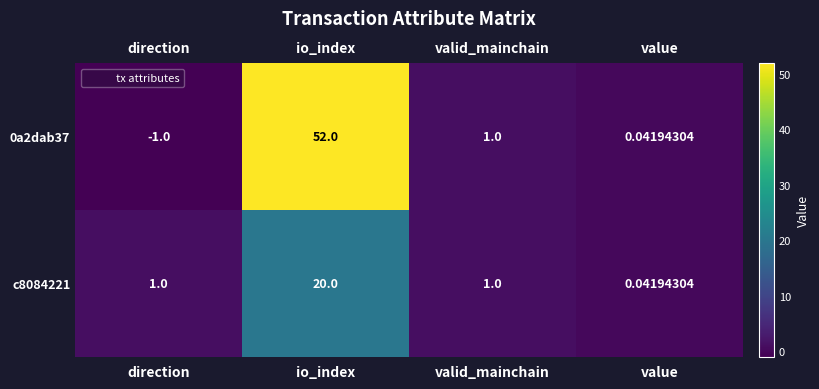

How many data points does each series have?

4